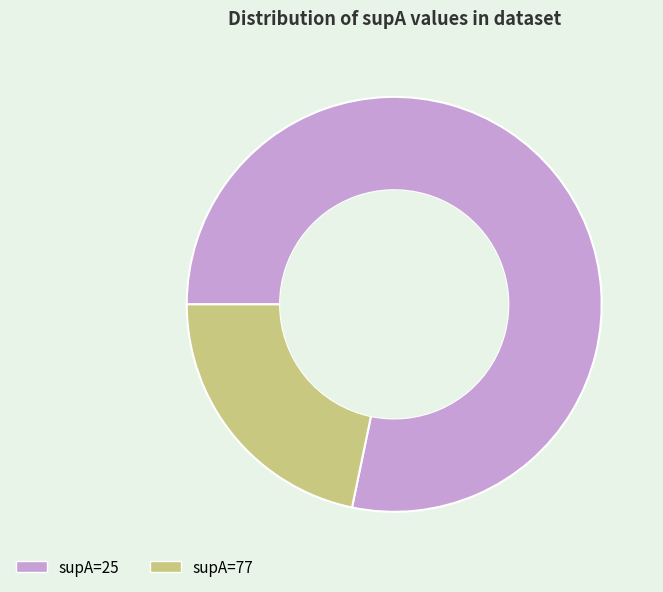

Rank the categories by value from highest to lowest.

supA=25, supA=77